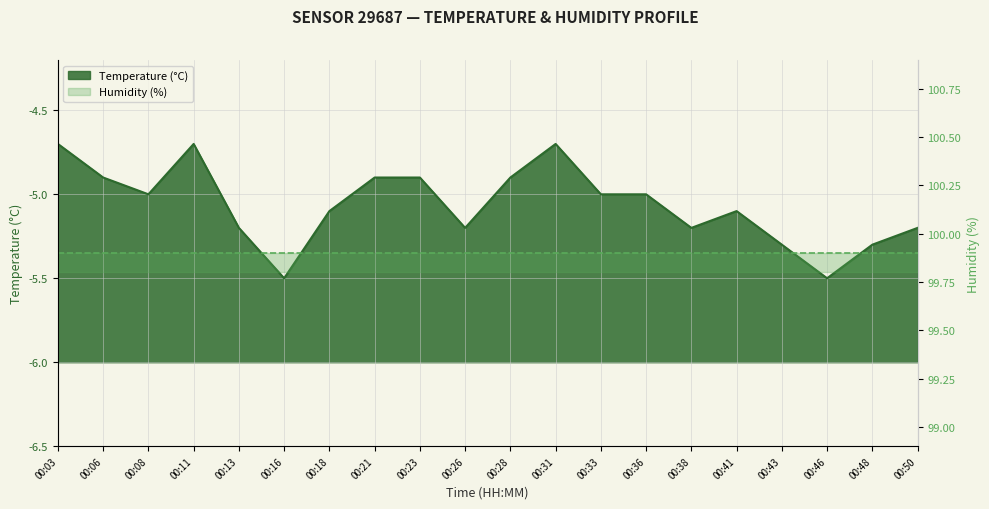

What is the difference between the maximum and minimum values?

0.8